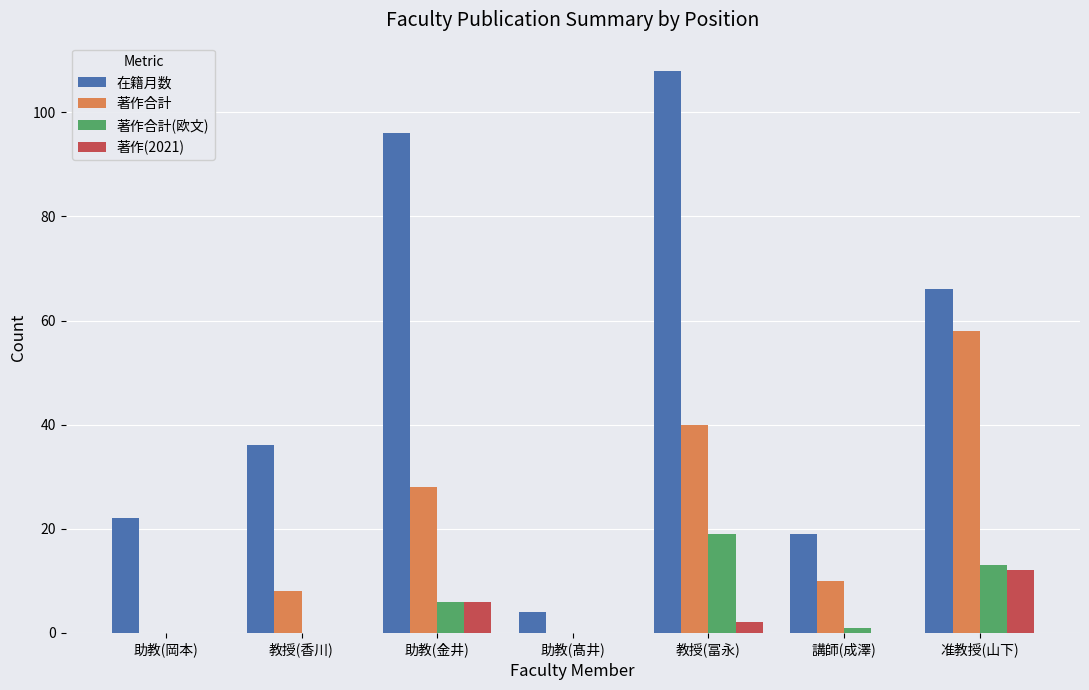

Which series changed the most between 助教(髙井) and 講師(成澤)?

在籍月数